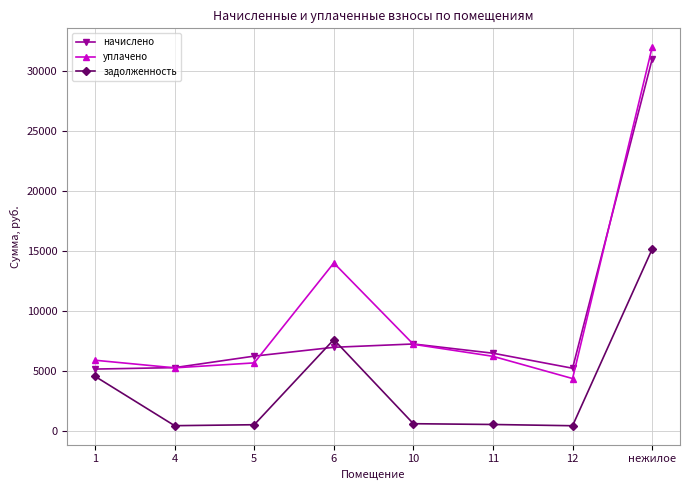

What is the value of the начислено point at the 8th from the left?

30983.0